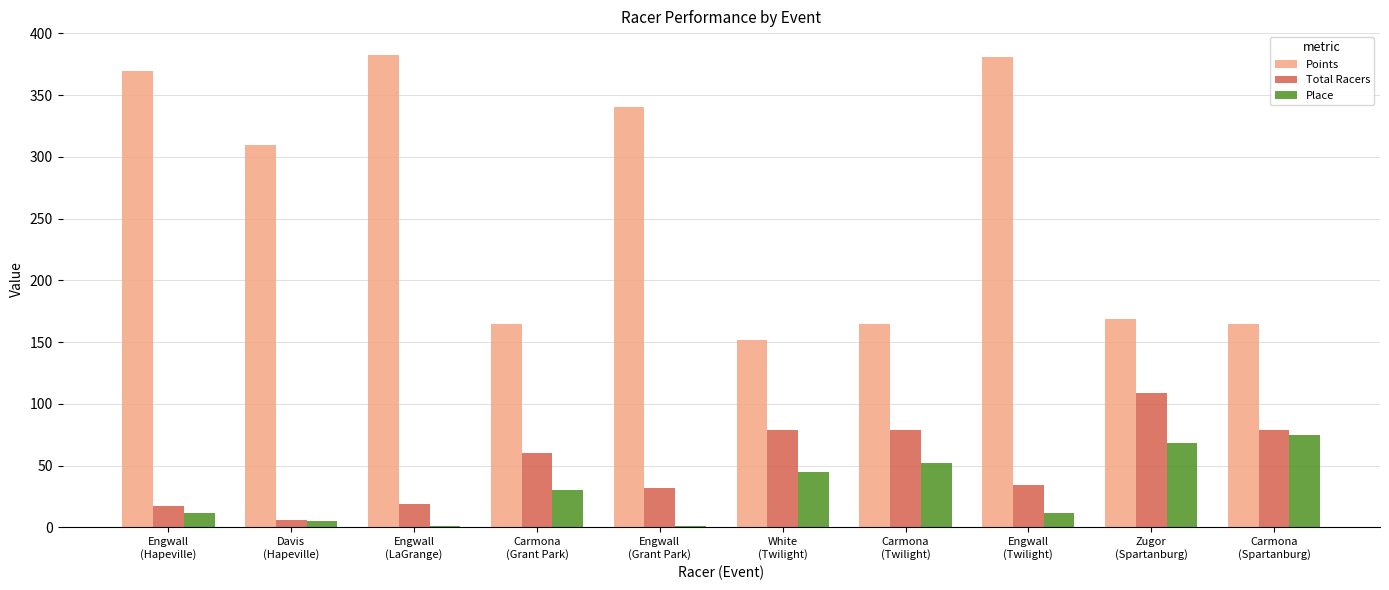

What is the sum of all Points values?

2597.6